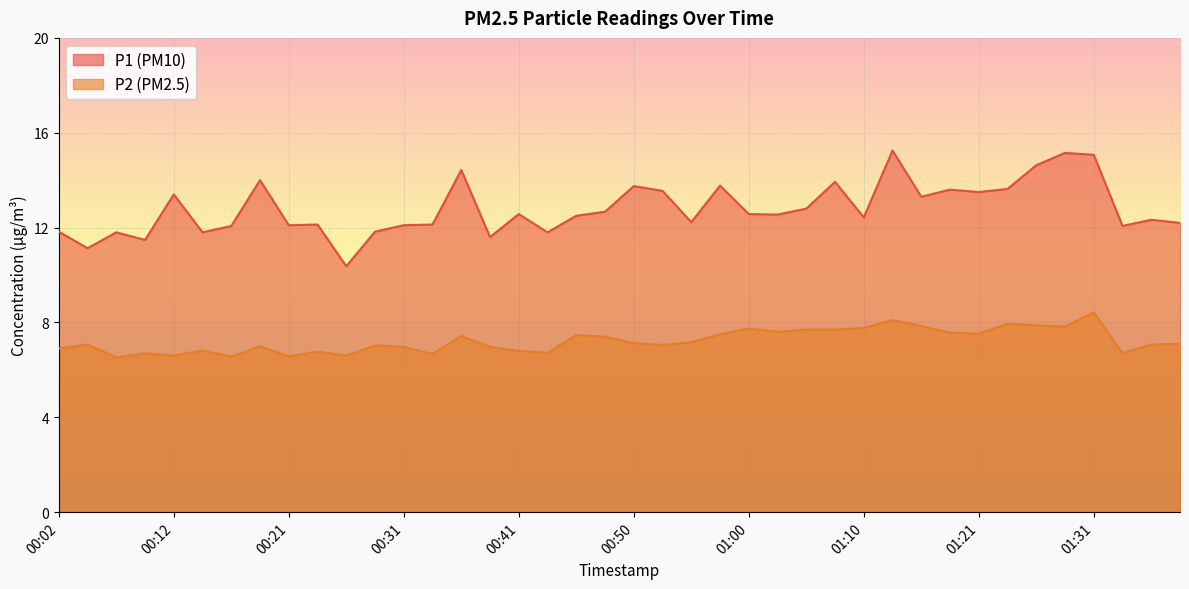

Is the value of P2 at 01:00 greater than the value of P1 at 01:10?

No